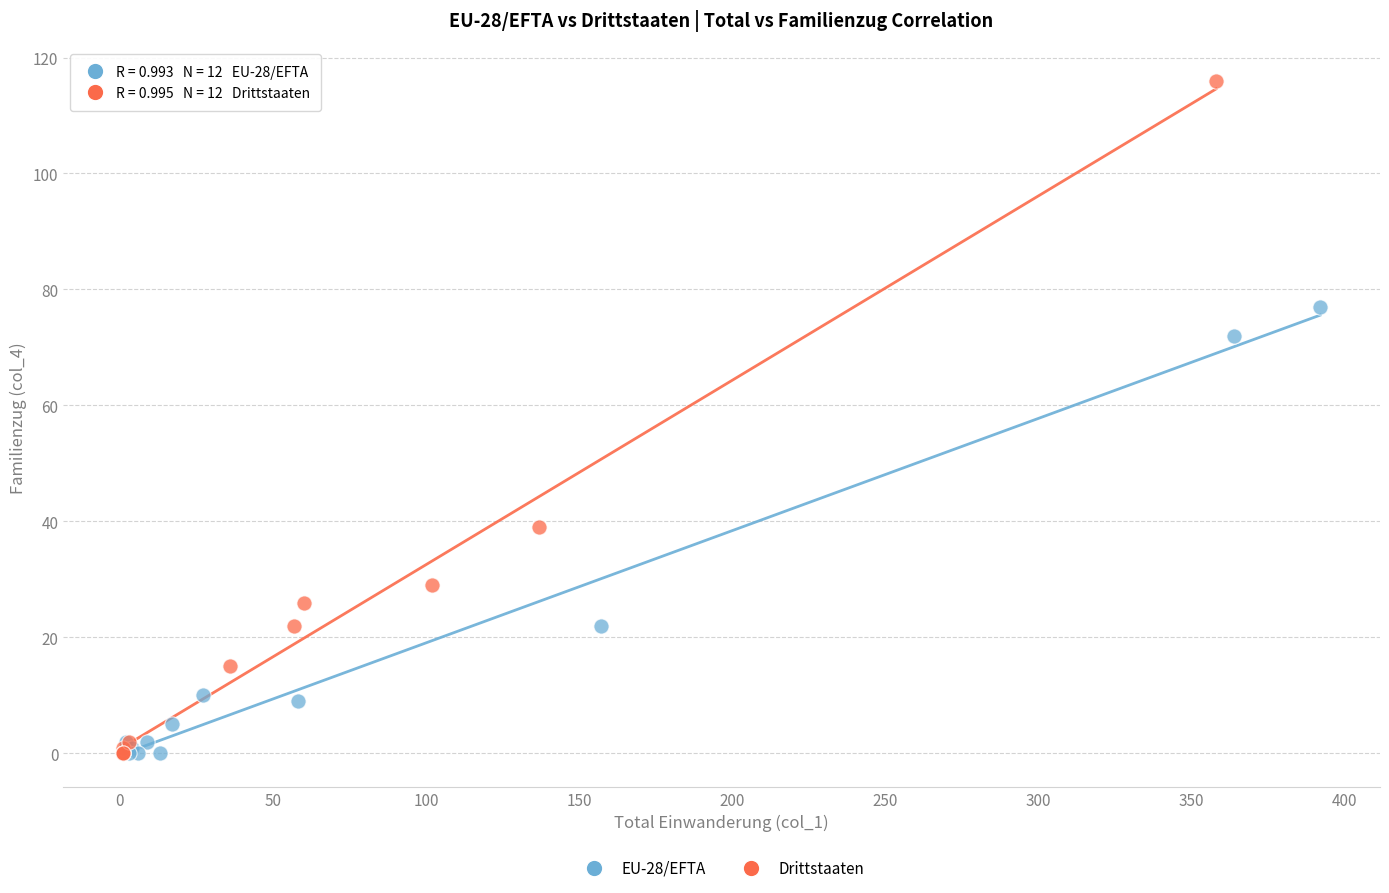

Which series has the widest spread of Y values?

Drittstaaten